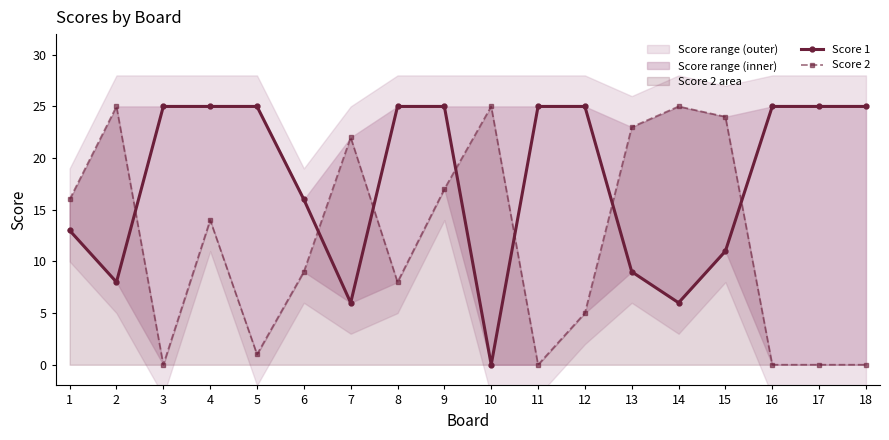

What is the spread (max minus min) of values at 6?

7